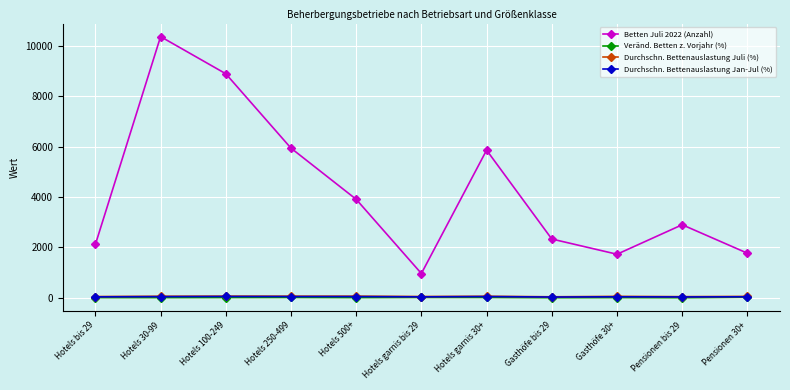

Does the chart have visible grid lines?

Yes